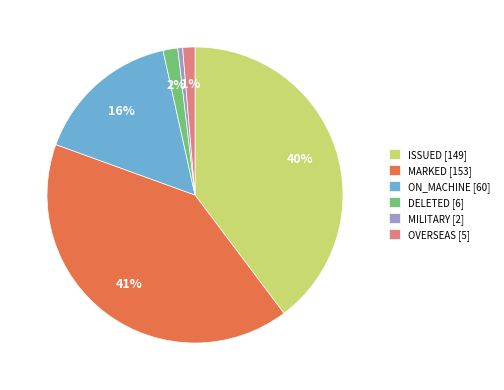

To the nearest percent, what is the difference between the largest and smallest slice percentages?

40%